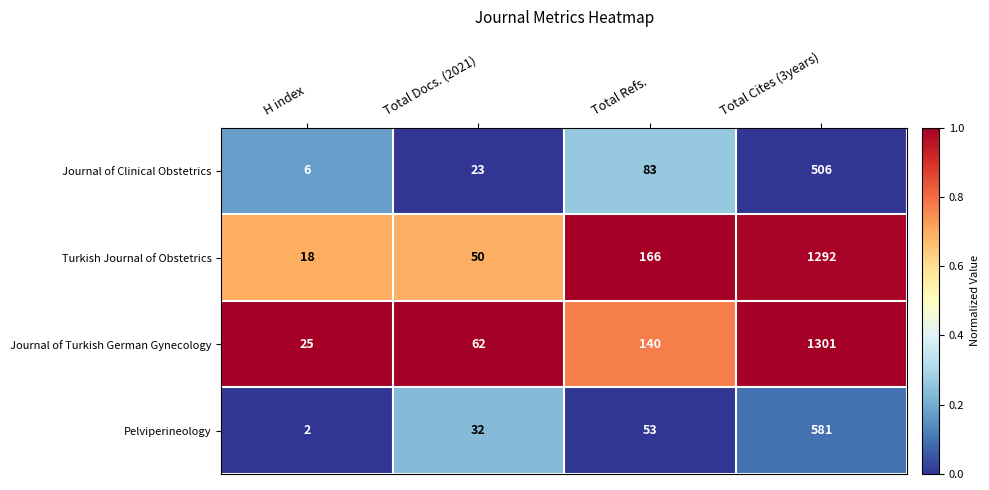

Reading right to left, transcribe all the data shown in this chart.

Journal of Clinical Obstetrics: Total Cites (3years)=506	Total Refs.=83	Total Docs. (2021)=23	H index=6
Turkish Journal of Obstetrics: Total Cites (3years)=1292	Total Refs.=166	Total Docs. (2021)=50	H index=18
Journal of Turkish German Gynecology: Total Cites (3years)=1301	Total Refs.=140	Total Docs. (2021)=62	H index=25
Pelviperineology: Total Cites (3years)=581	Total Refs.=53	Total Docs. (2021)=32	H index=2